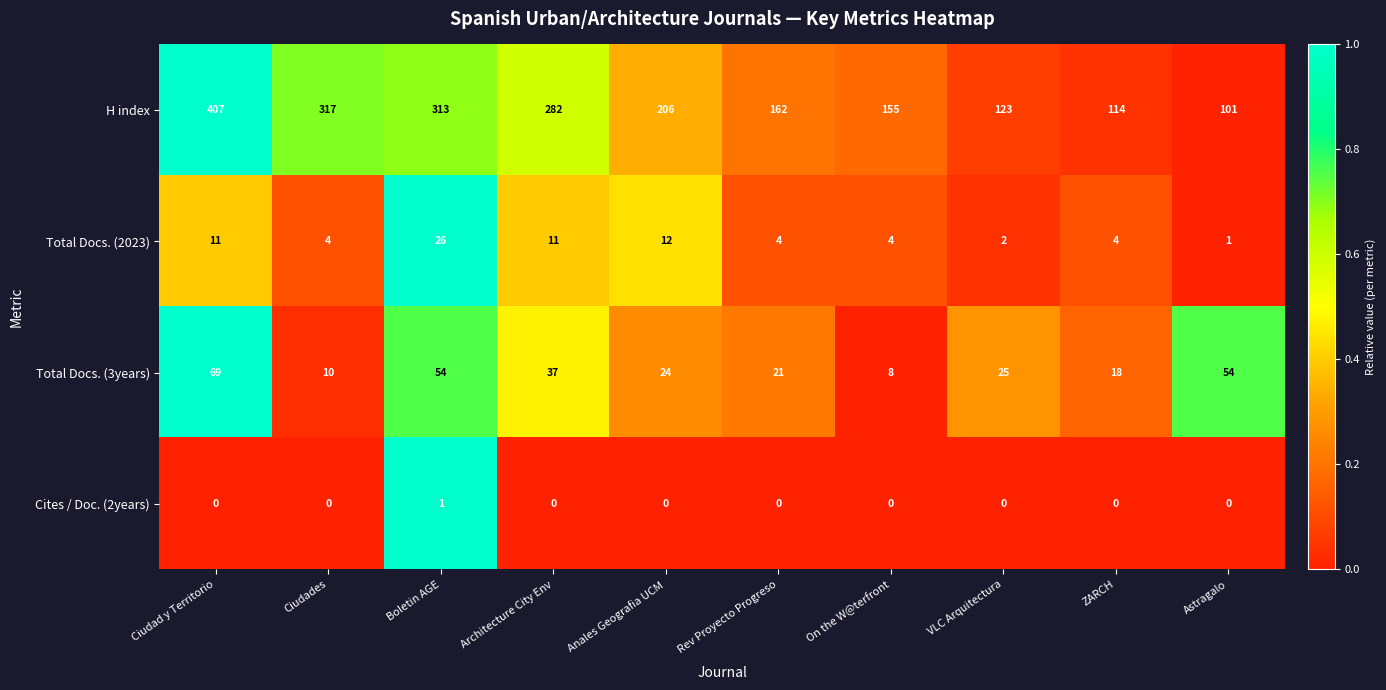

Between Boletin AGE and Architecture City Env, which series saw the biggest shift?

H index